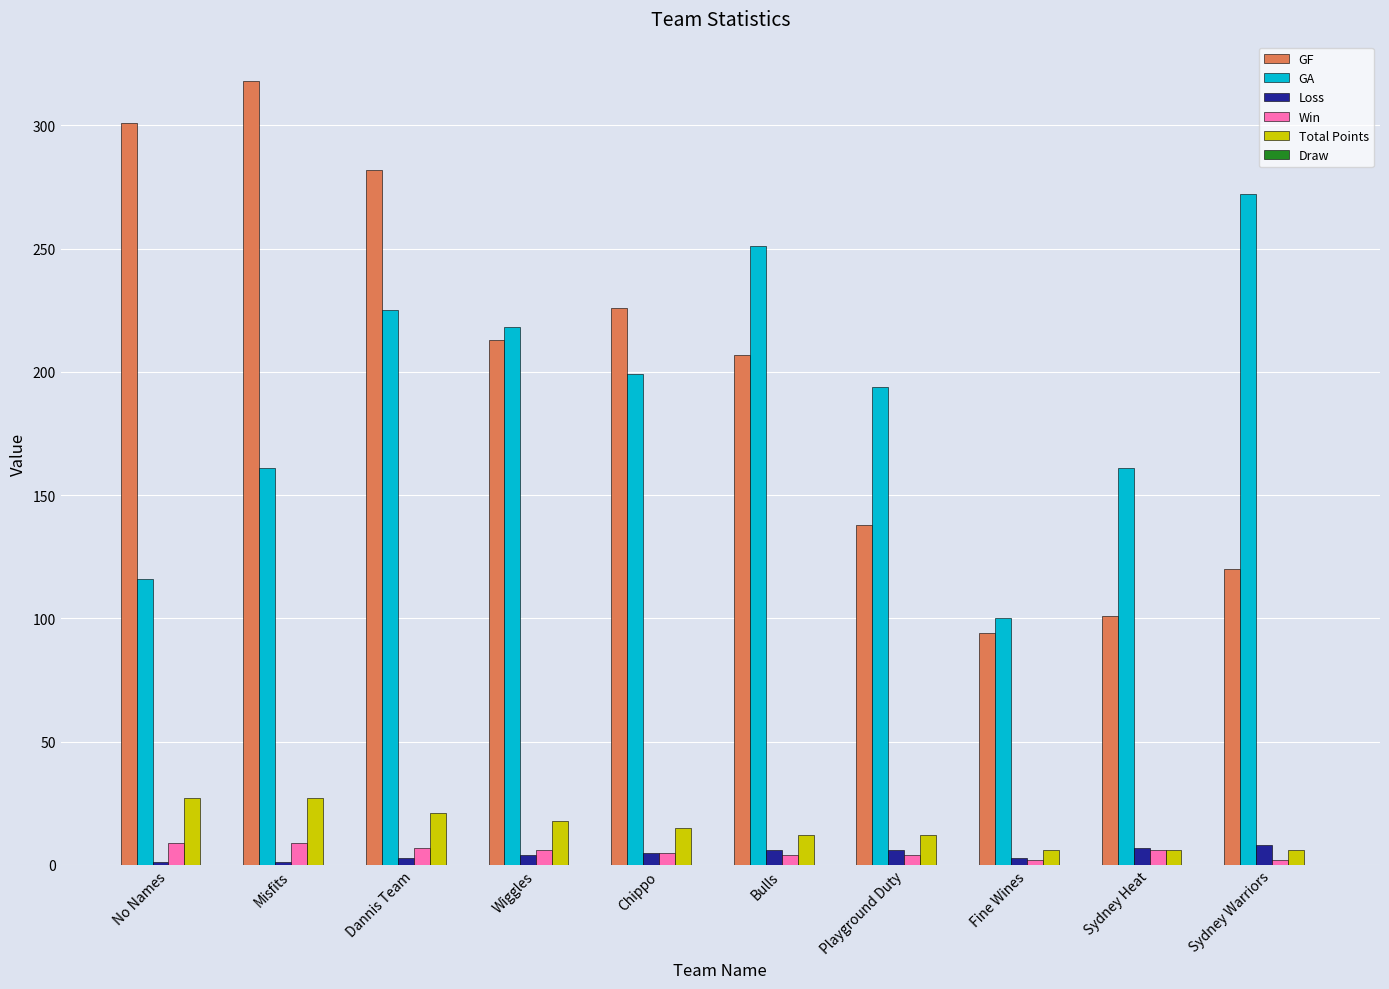

What is the sum of all GF values?

2000